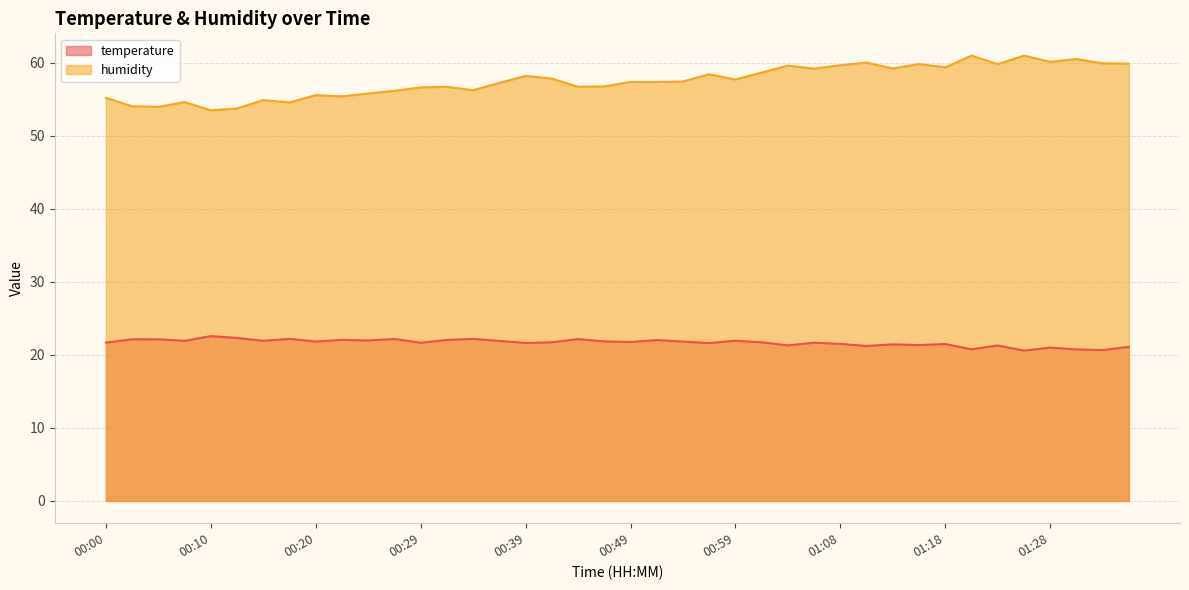

What is the difference between the highest and lowest values at 00:17?

32.4